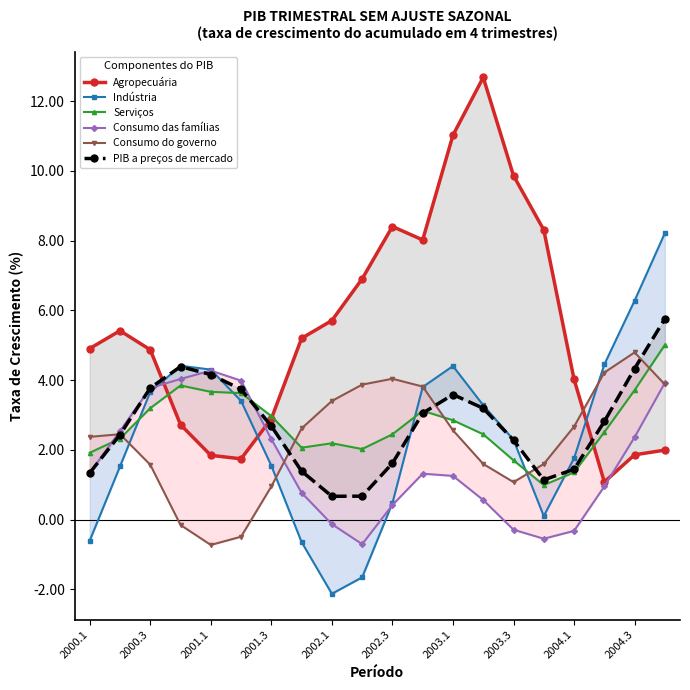

How many series are shown in this chart?

6